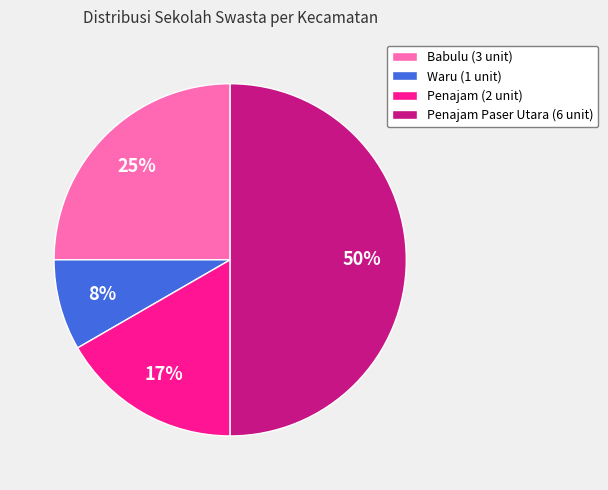

How many slices are in this pie chart?

4